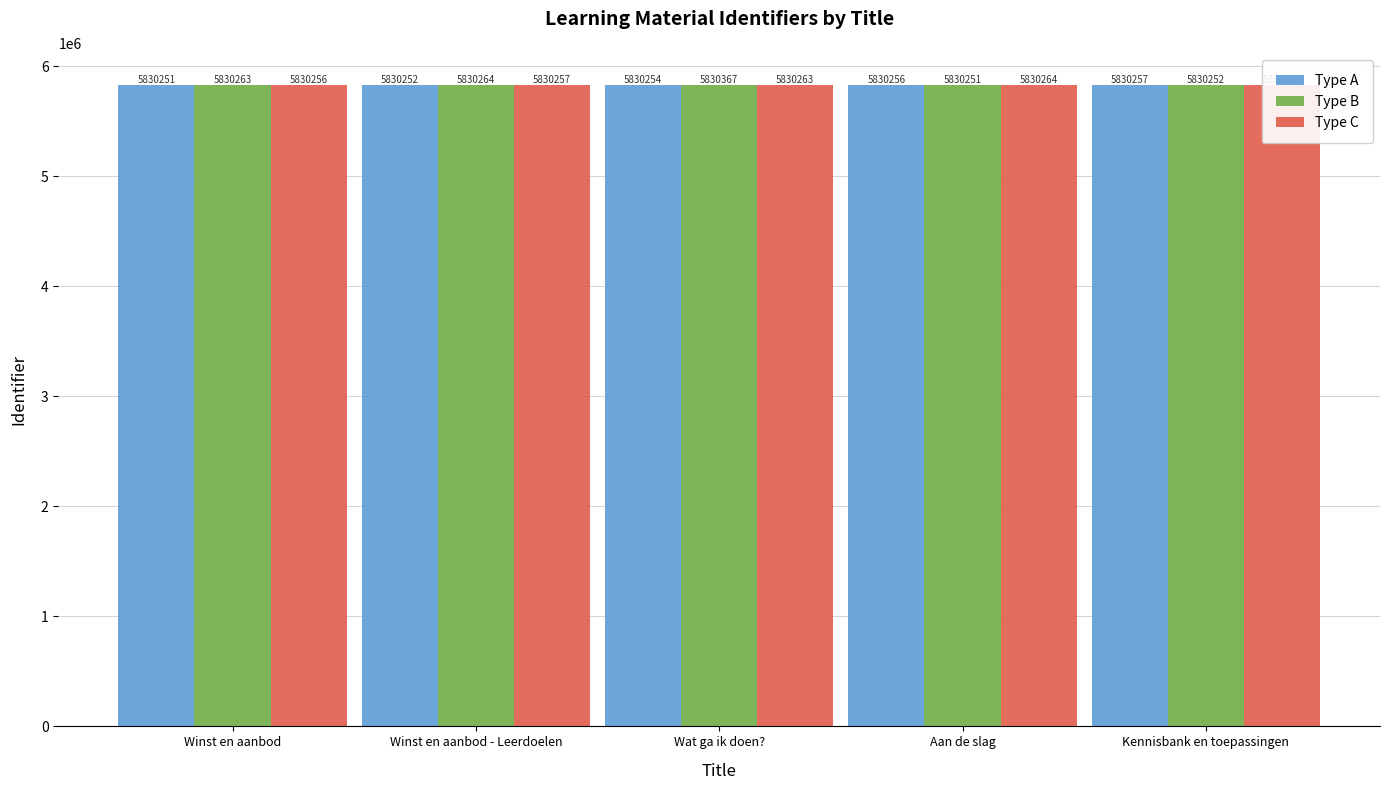

What is the greatest value displayed?

5830367